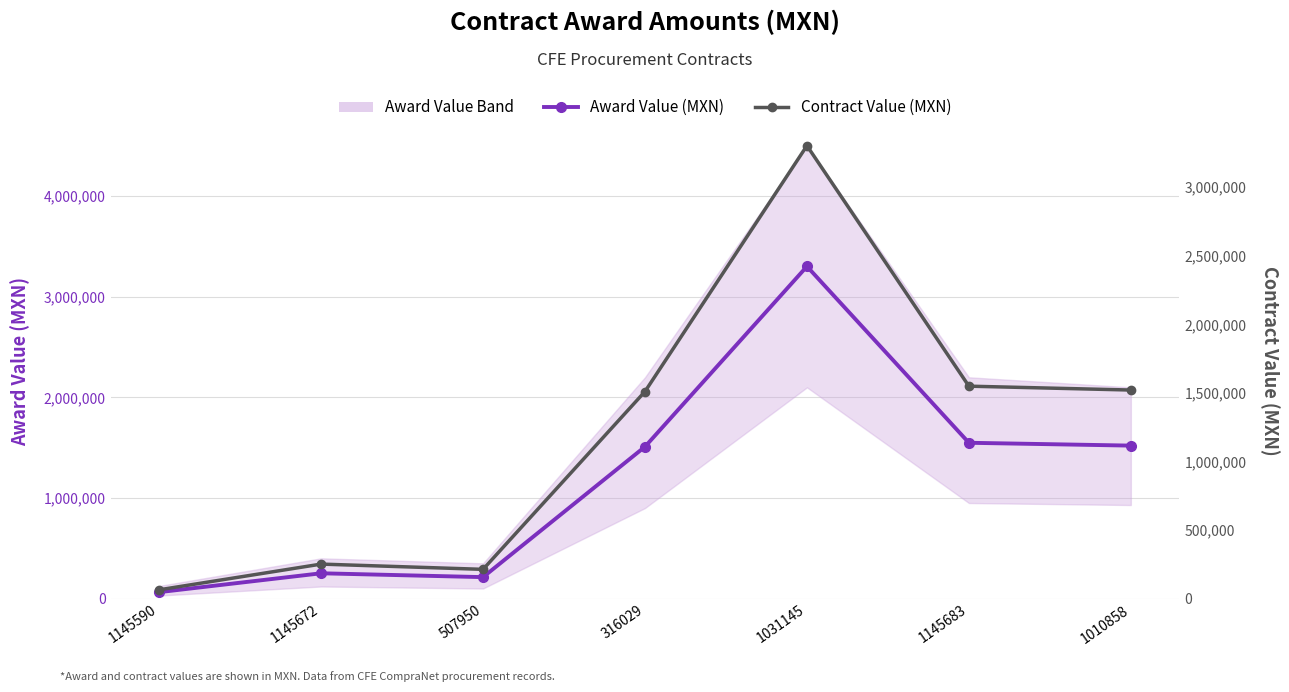

What is the difference between the Award Value (MXN) values at 1145590 and 316029?

1446081.9